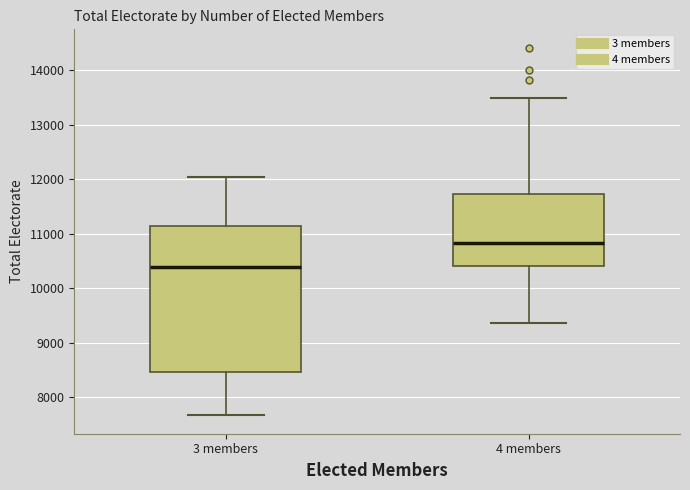

Where is the lower edge of the box for 3 members on the y-axis? The values are not printed on the chart, so give them approximately, as read against the axis.

8500